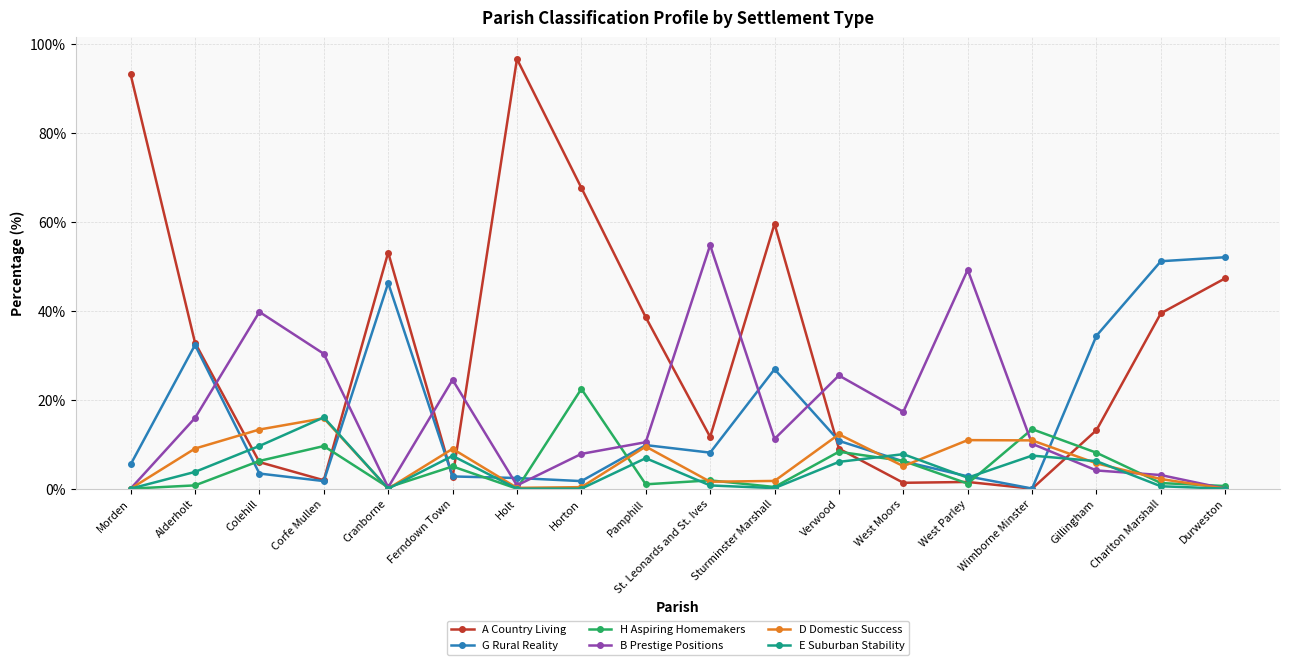

True or false: B Prestige Positions has a value of 3.1 at Charlton Marshall.

True